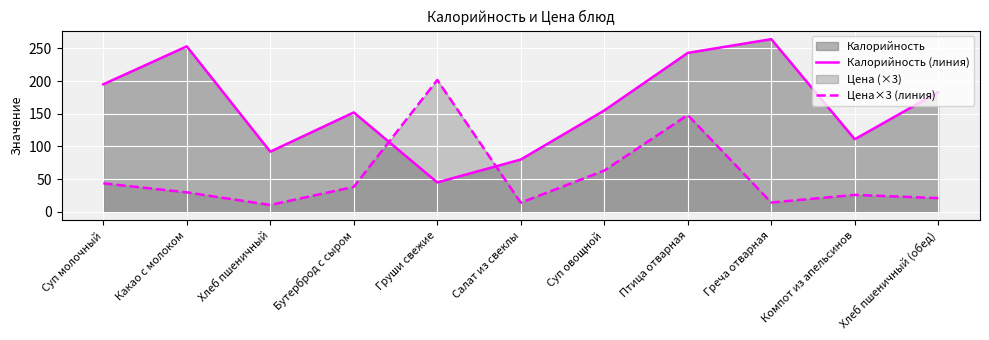

Is it true that Цена×3 (линия) equals 23.1 at Греча отварная?

False